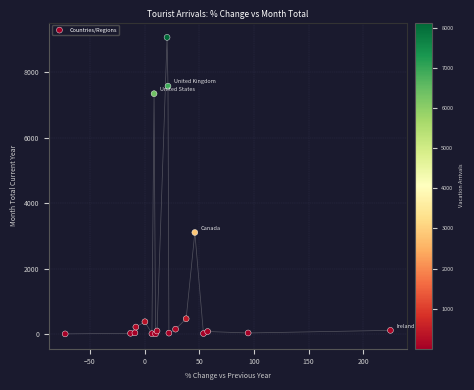

What Y value in the scatter plot is closest to 4536?

3106